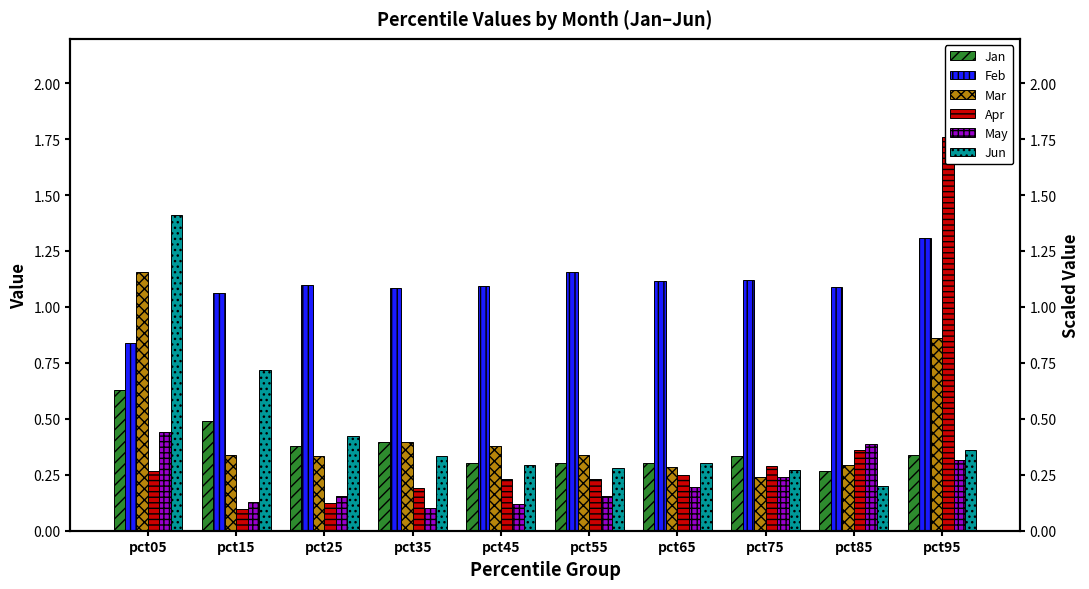

Reading left to right, what are all the values shown in this chart?

Jan: 0.6	0.5	0.4	0.4	0.3	0.3	0.3	0.3	0.3	0.3
Feb: 0.8	1.1	1.1	1.1	1.1	1.2	1.1	1.1	1.1	1.3
Mar: 1.2	0.3	0.3	0.4	0.4	0.3	0.3	0.2	0.3	0.9
Apr: 0.3	0.1	0.1	0.2	0.2	0.2	0.2	0.3	0.4	1.8
May: 0.4	0.1	0.2	0.1	0.1	0.2	0.2	0.2	0.4	0.3
Jun: 1.4	0.7	0.4	0.3	0.3	0.3	0.3	0.3	0.2	0.4